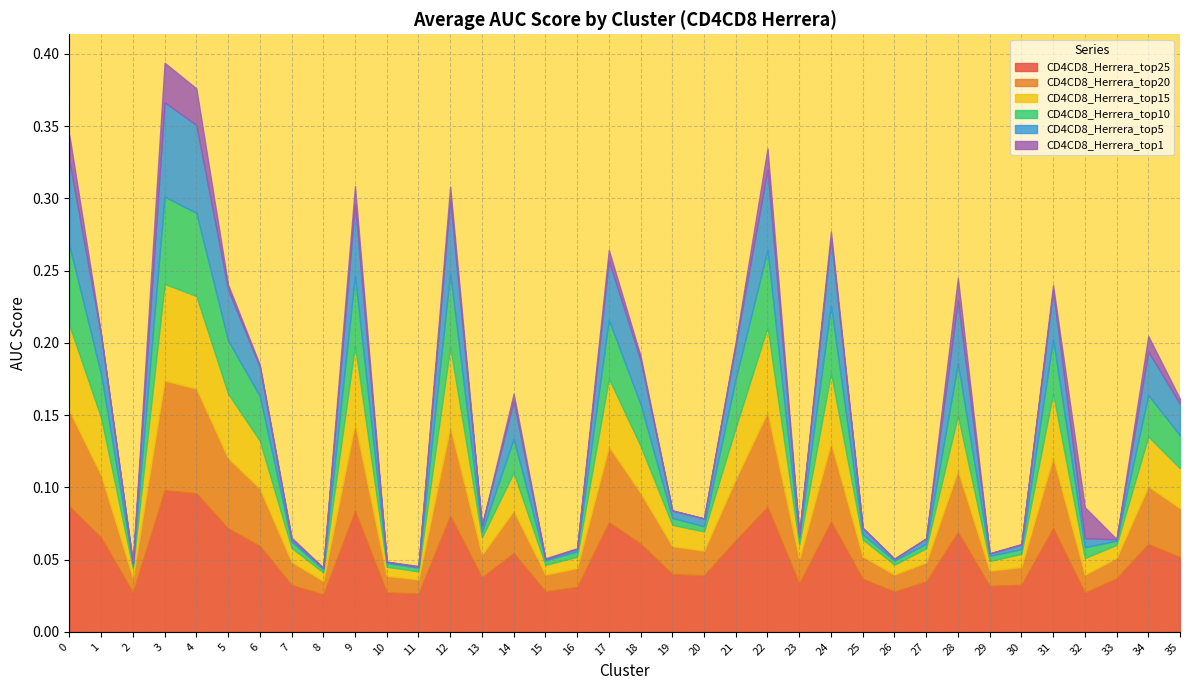

How many interior local valleys does the CD4CD8_Herrera_top1 series have?

11